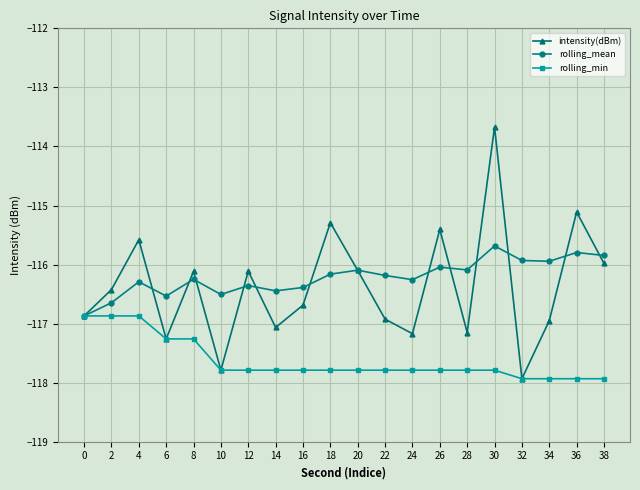

What is the value of the rolling_mean point at the 9th from the left?

-116.4